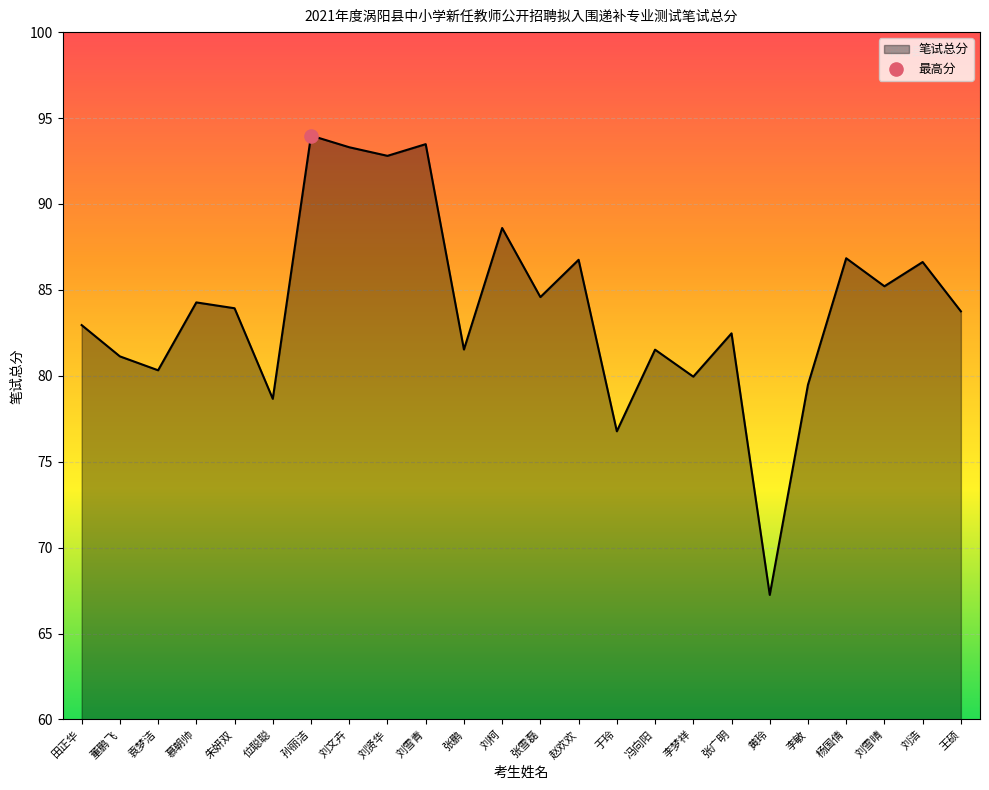

Between 慕朝帅 and 刘雪晴, which is larger?

刘雪晴